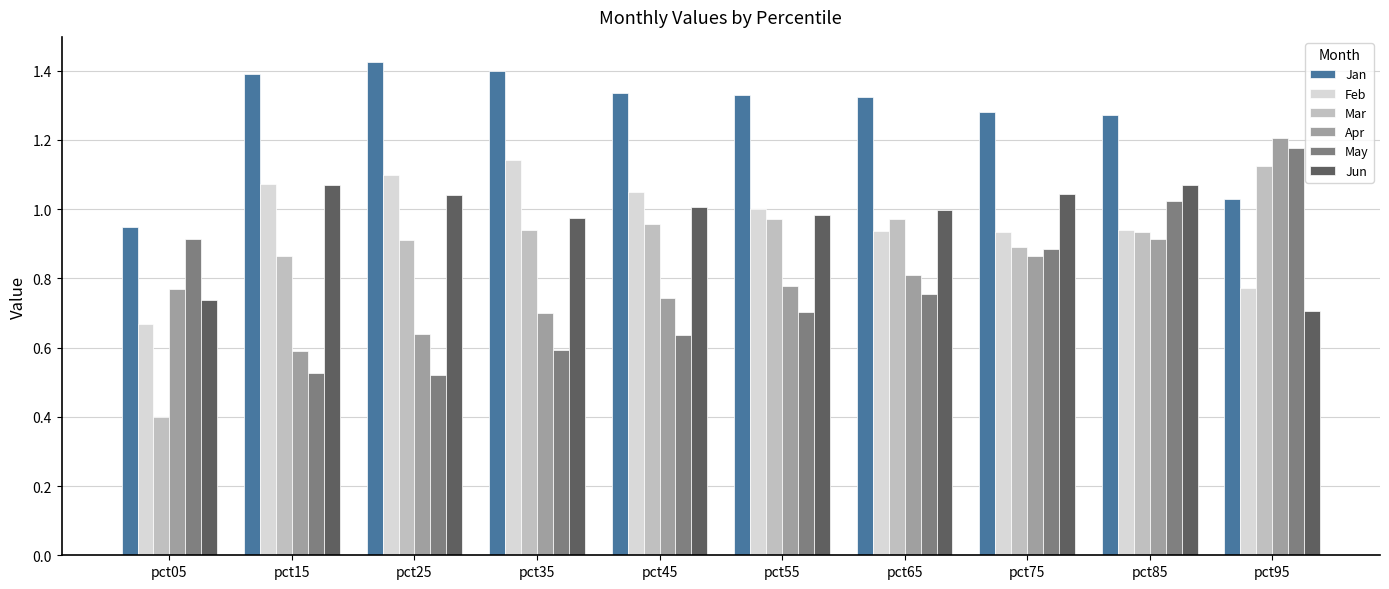

What is the total value across all series at pct45?

5.7